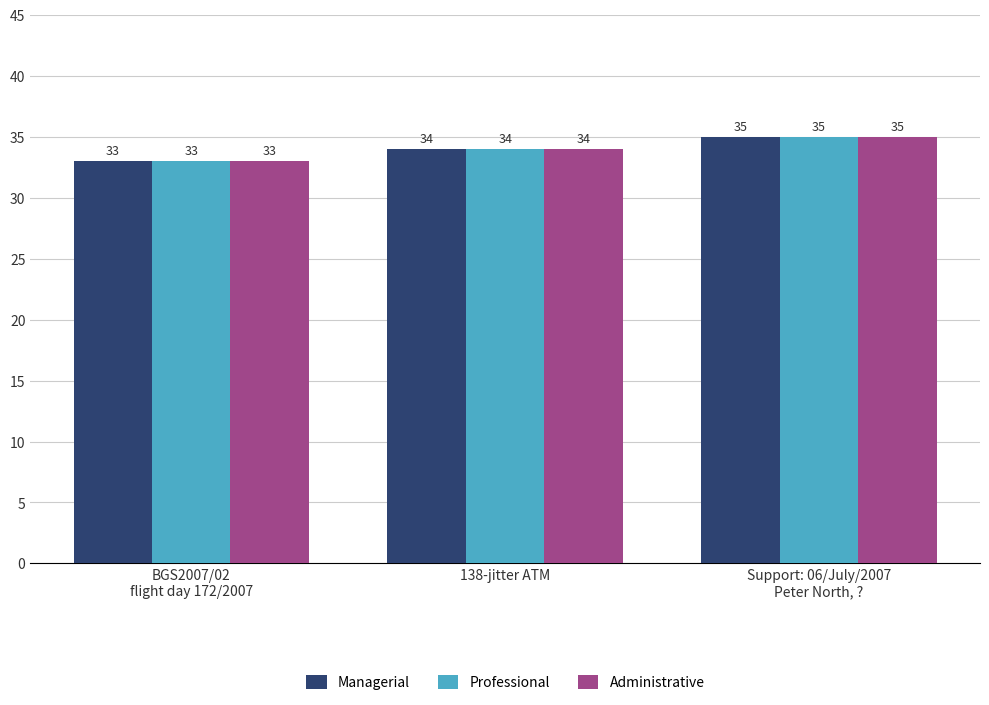

At which label does Administrative first exceed 34?

Support: 06/July/2007
Peter North, ?